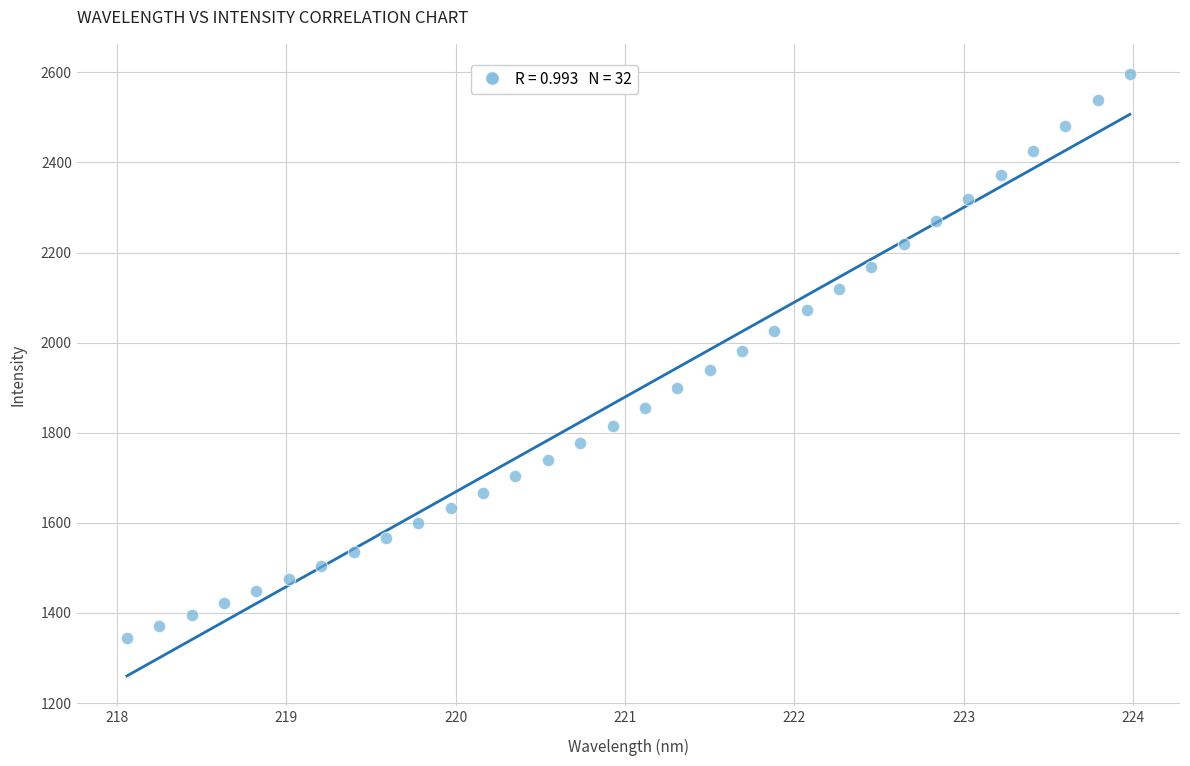

What is the range of Y values (max minus min)?

1251.0